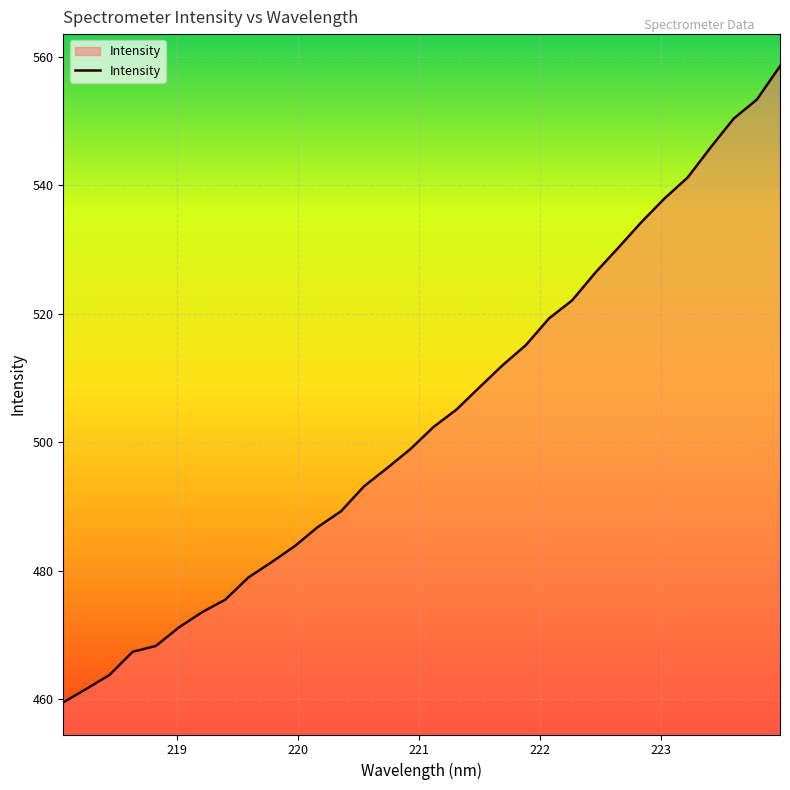

What is the maximum value shown in the chart?

558.5